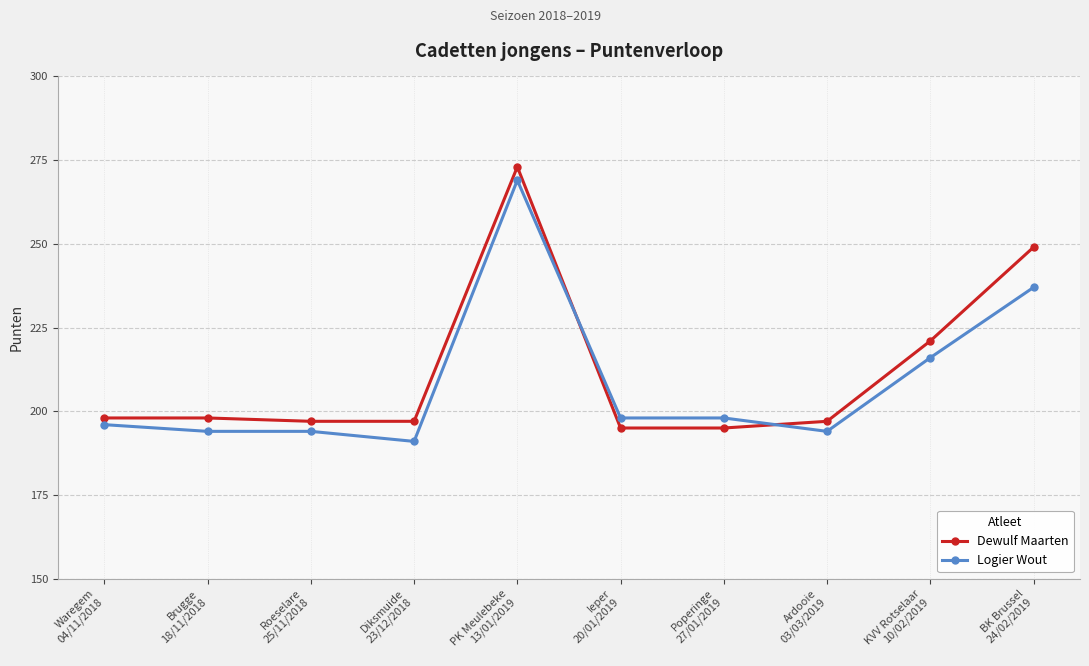

Does the chart display data point markers on the line(s)?

Yes